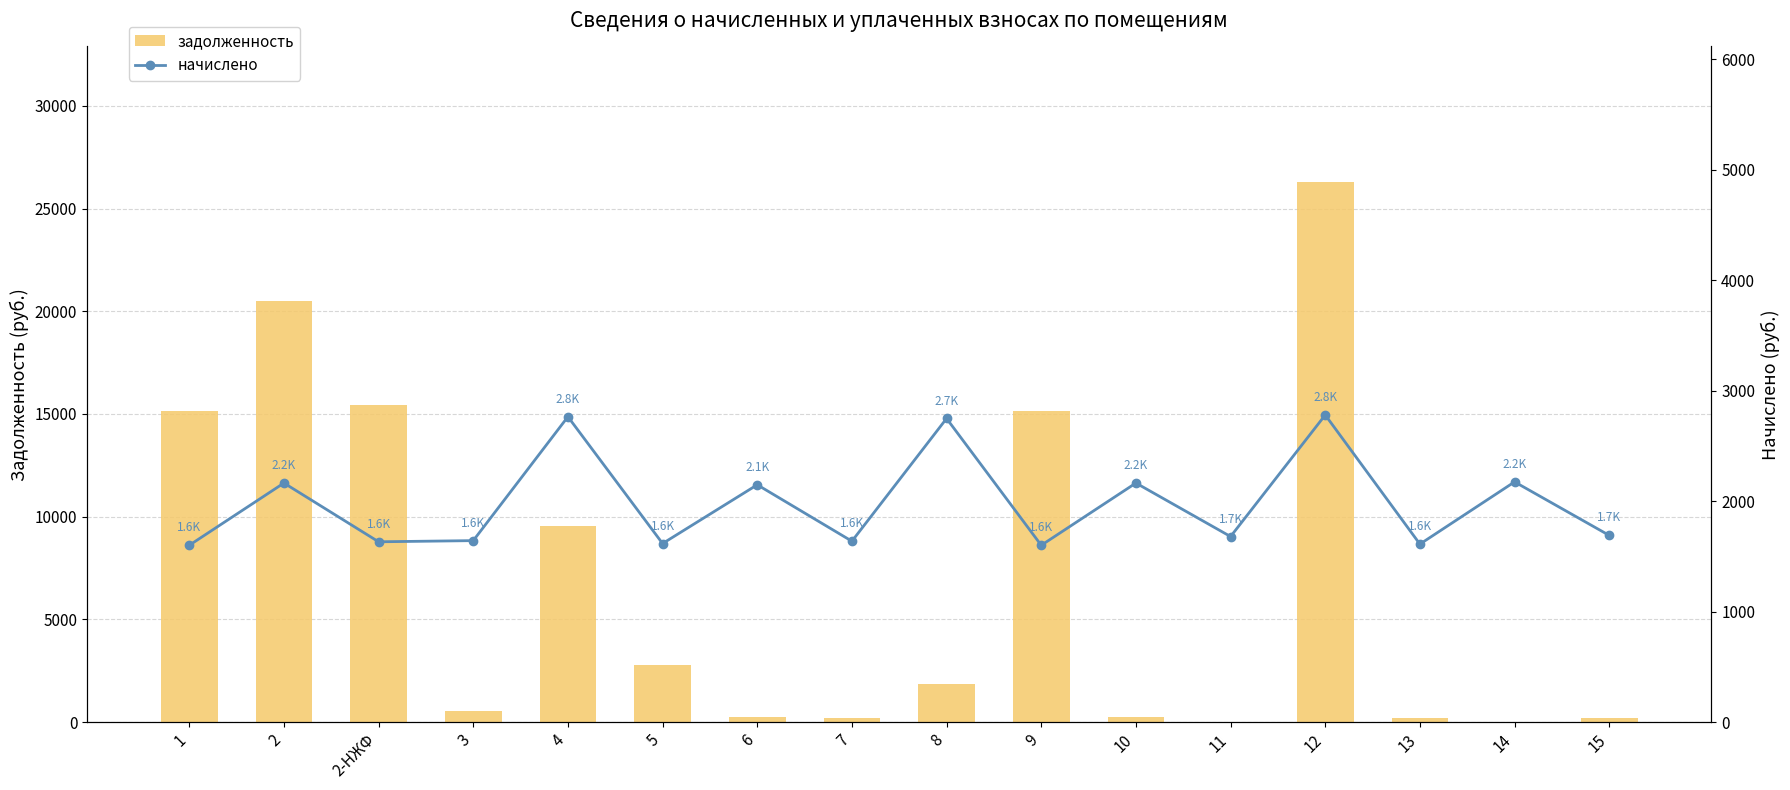

The value of задолженность at 15 is 65.9. True or false?

False